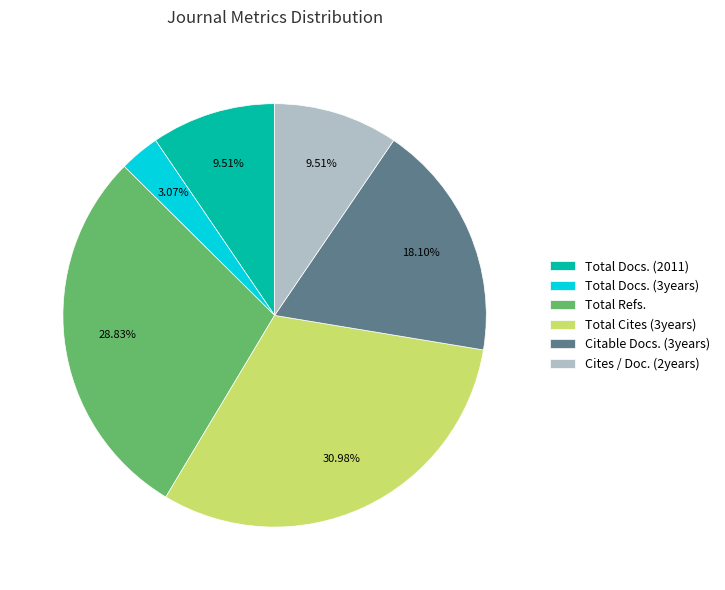

Do Total Docs. (3years) and Cites / Doc. (2years) together represent more than half of the pie?

No